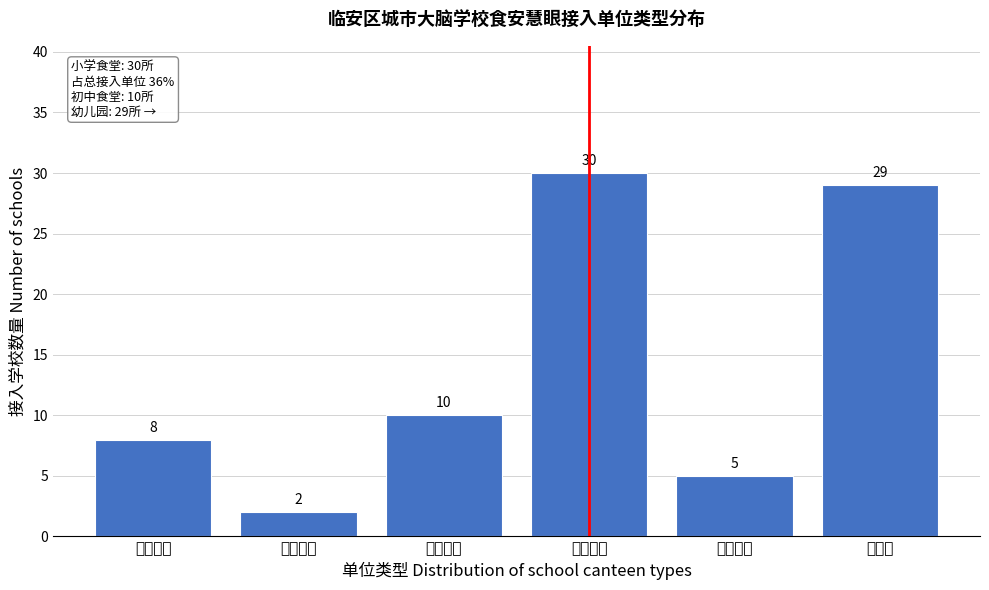

Reading left to right, list all the values displayed in this chart.

大学食堂=8	高中食堂=2	初中食堂=10	小学食堂=30	技校食堂=5	幼儿园=29